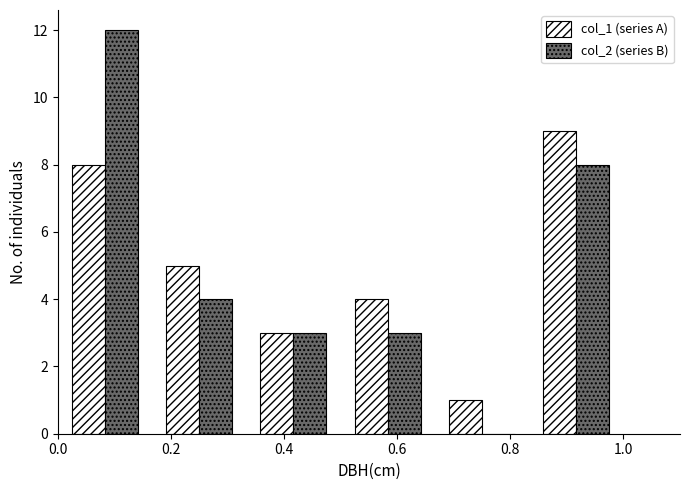

Reading left to right, transcribe this chart: for each range on the x-axis, give the height of each series' bar. Neither the bar edges nor the heights are printed on the chart, so give them approximately, as read against the axes.

0.00 to 0.16: col_1 (series A)=8	col_2 (series B)=12
0.16 to 0.34: col_1 (series A)=5	col_2 (series B)=4
0.34 to 0.50: col_1 (series A)=3	col_2 (series B)=3
0.50 to 0.66: col_1 (series A)=4	col_2 (series B)=3
0.66 to 0.84: col_1 (series A)=1	col_2 (series B)=0
0.84 to 1.00: col_1 (series A)=9	col_2 (series B)=8